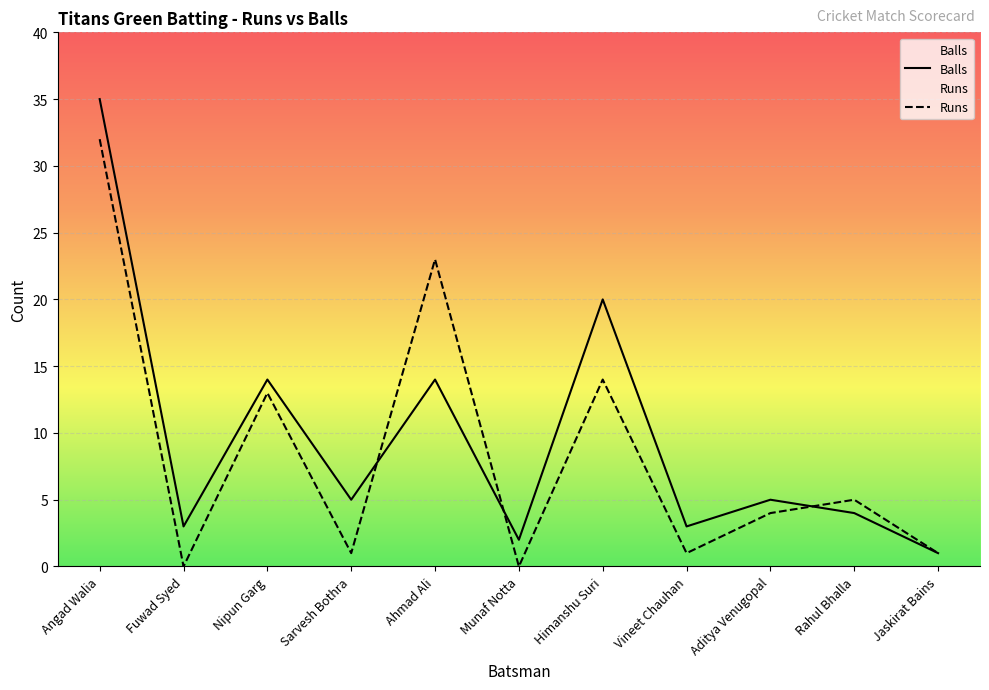

What is the difference between the Runs values at Munaf Notta and Aditya Venugopal?

4